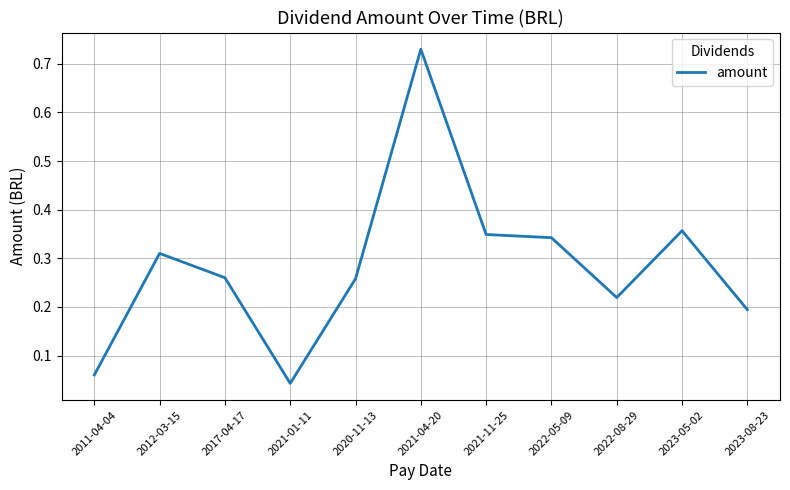

Which has a higher value, 2023-08-23 or 2022-05-09?

2022-05-09